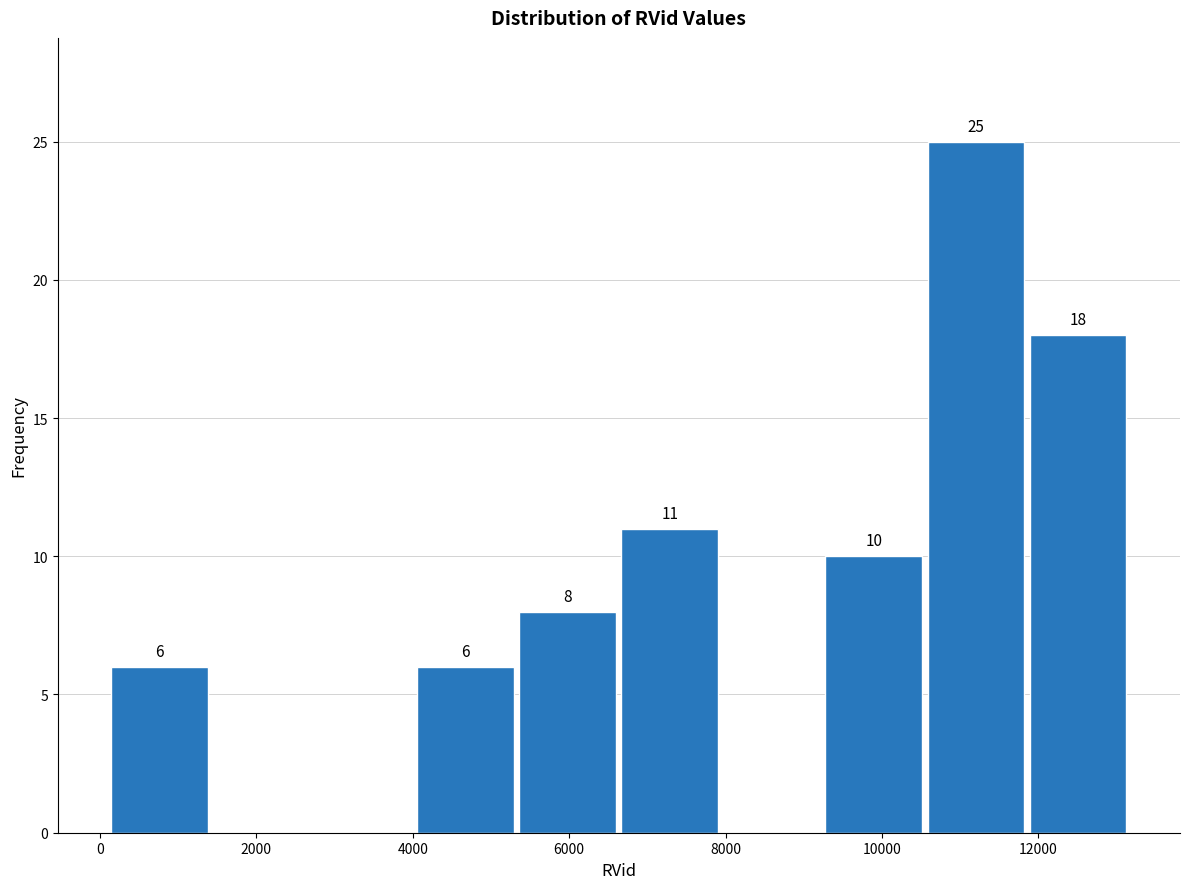

Over which range of the x-axis is the bar tallest?

10600 to 11800